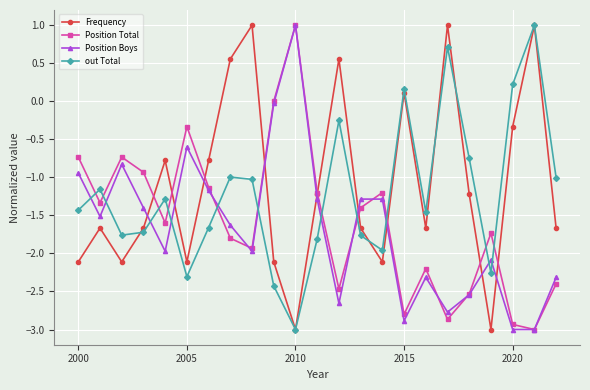

How many values in the Position Total series are below -1?

17